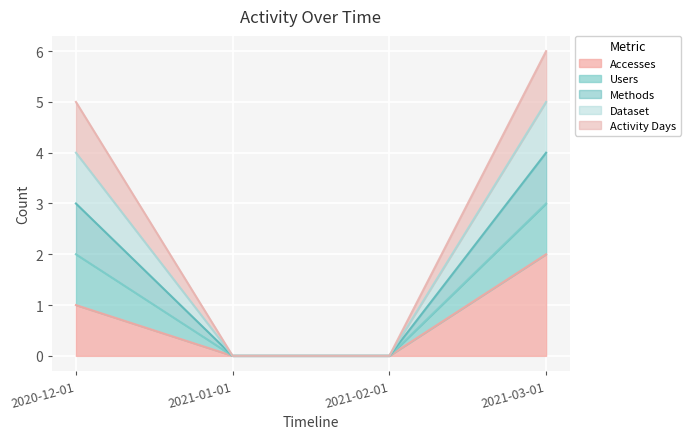

Is it true that Dataset equals 2 at 2021-01-01?

False